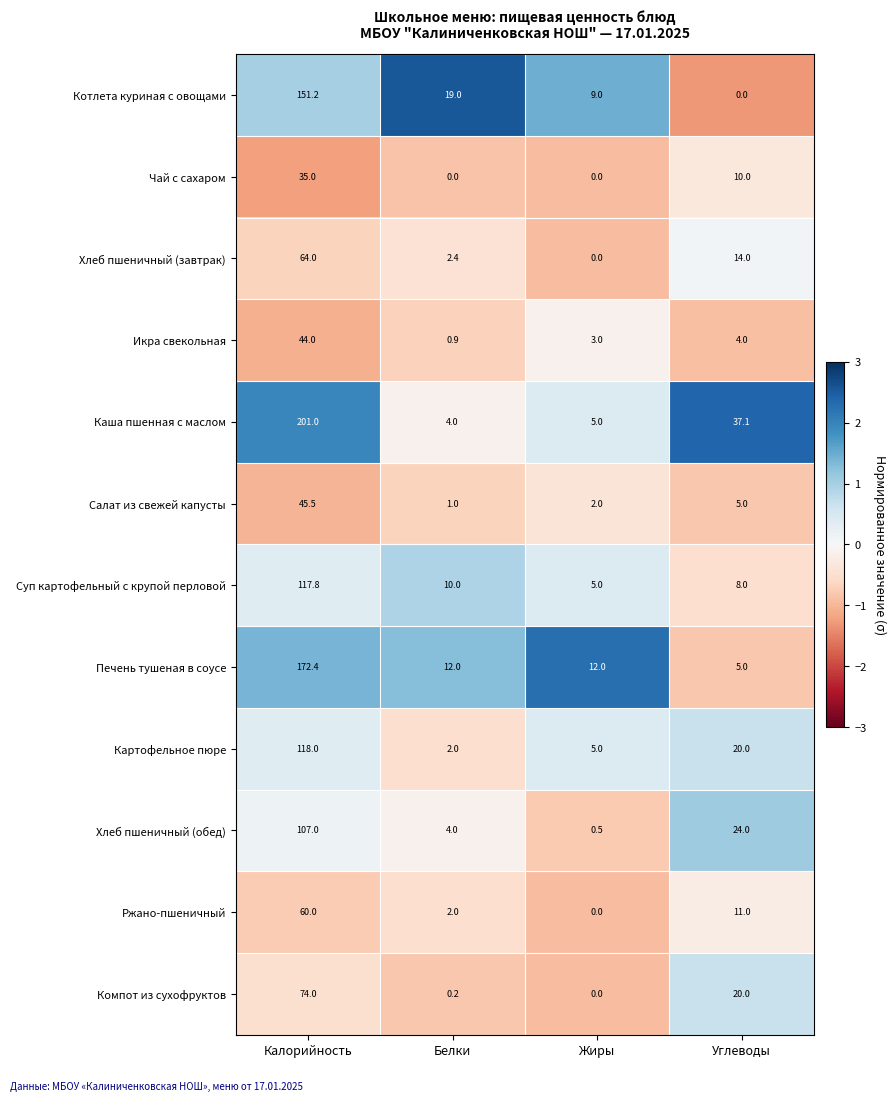

Is it true that Хлеб пшеничный (завтрак) equals 34.6 at Жиры?

False